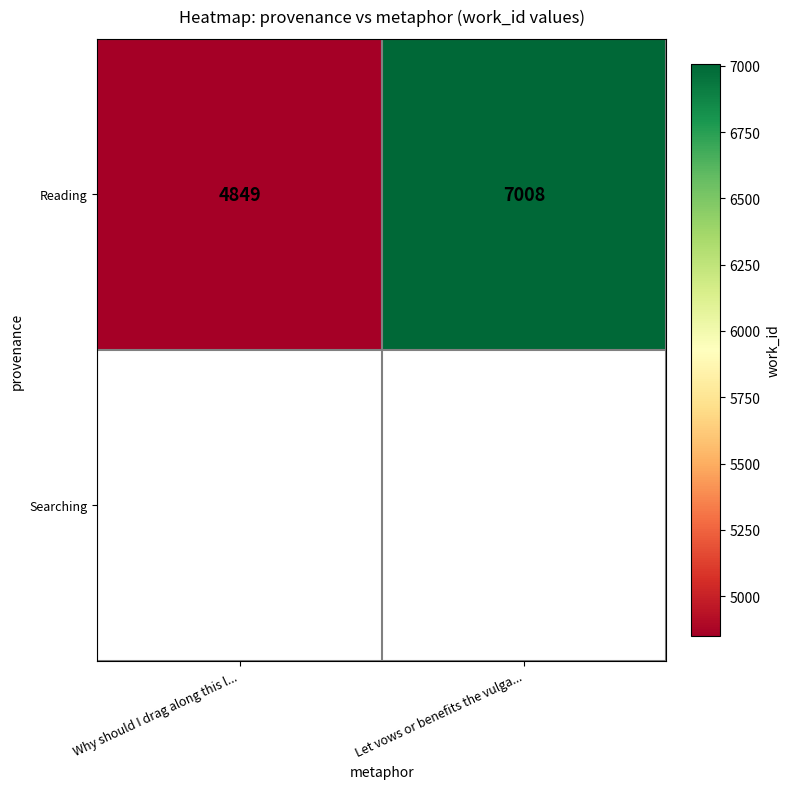

What is the greatest value displayed?

7008